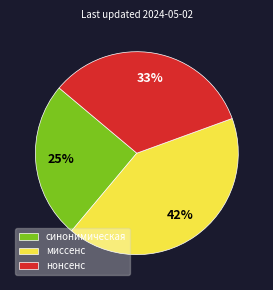

What is the smallest slice in the pie chart?

синонимическая